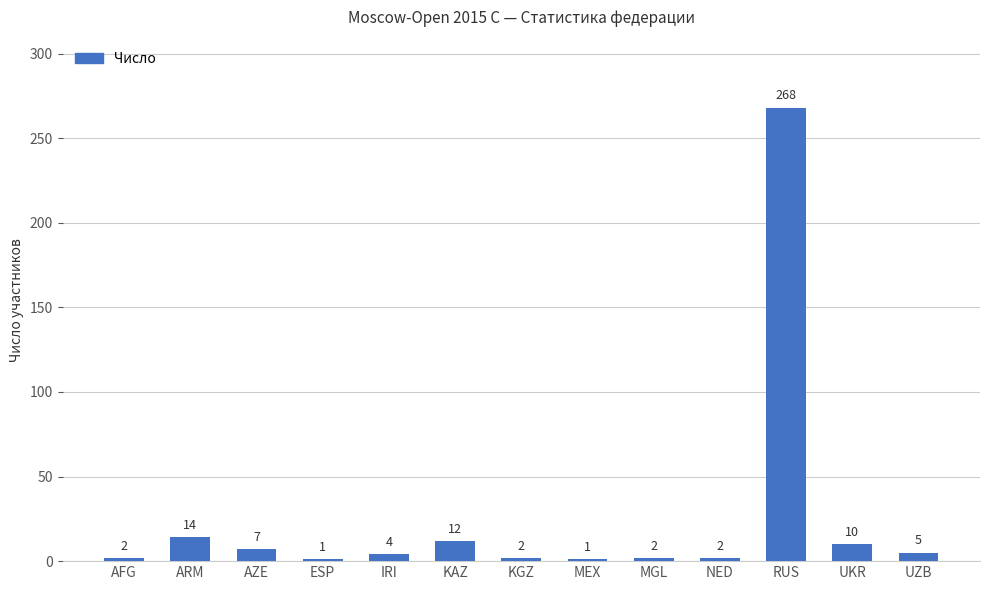

Reading left to right, what are all the values shown in this chart?

AFG=2	ARM=14	AZE=7	ESP=1	IRI=4	KAZ=12	KGZ=2	MEX=1	MGL=2	NED=2	RUS=268	UKR=10	UZB=5